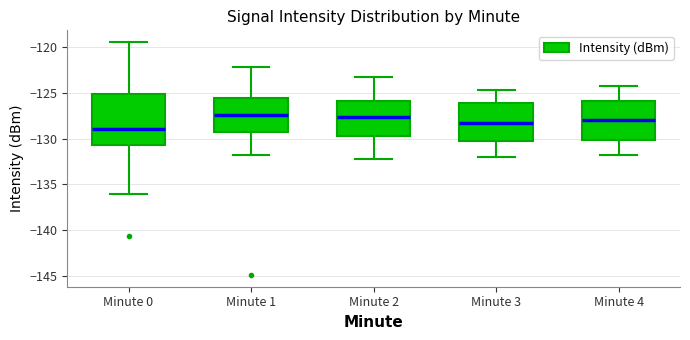

Reading left to right, read every box against the y-axis: the position of its median line, the range the box covers, and the ends of its whiskers. The values are not printed on the chart, so give them approximately, as read against the axis.

Minute 0: median -129.0, box -130.5 to -125.0, whiskers -136.0 to -119.5
Minute 1: median -127.5, box -129.0 to -125.5, whiskers -132.0 to -122.0
Minute 2: median -127.5, box -129.5 to -126.0, whiskers -132.0 to -123.0
Minute 3: median -128.0, box -130.0 to -126.0, whiskers -132.0 to -124.5
Minute 4: median -128.0, box -130.0 to -126.0, whiskers -132.0 to -124.0